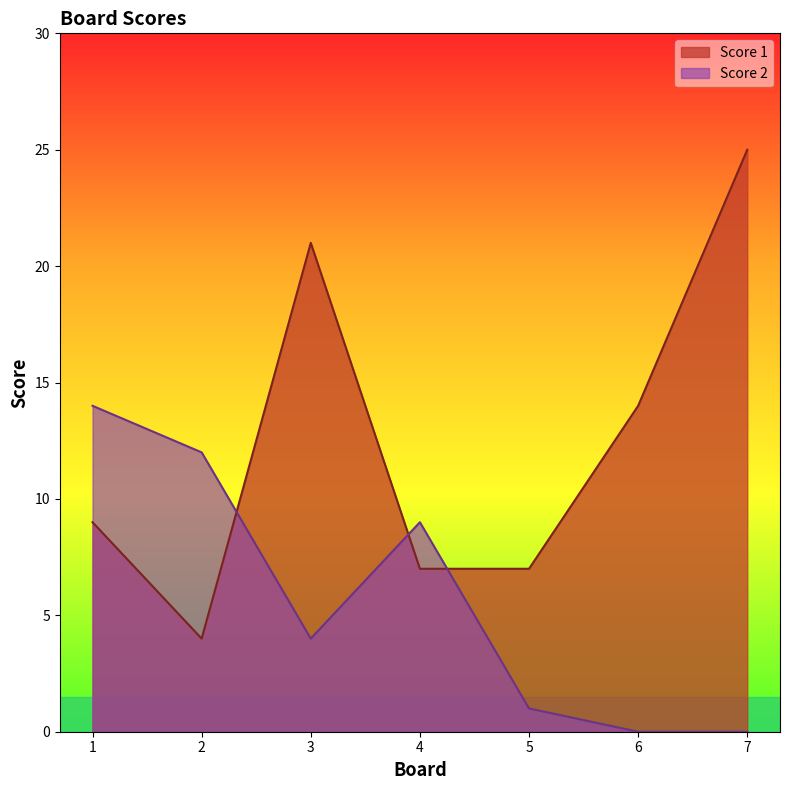

Is it true that Score 1 equals 11 at 4?

False